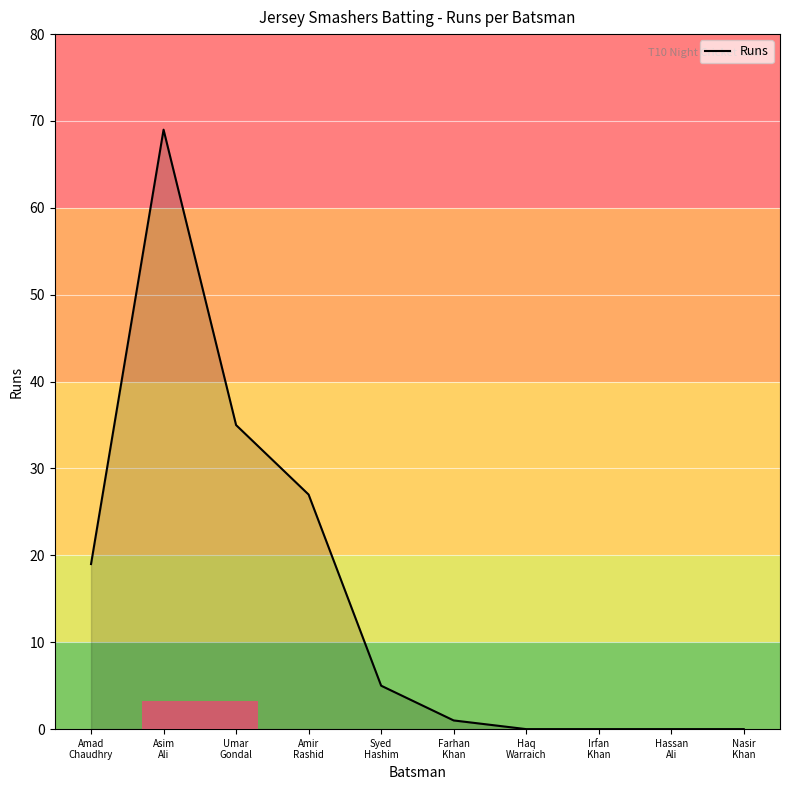

Does the chart display data point markers on the line(s)?

No